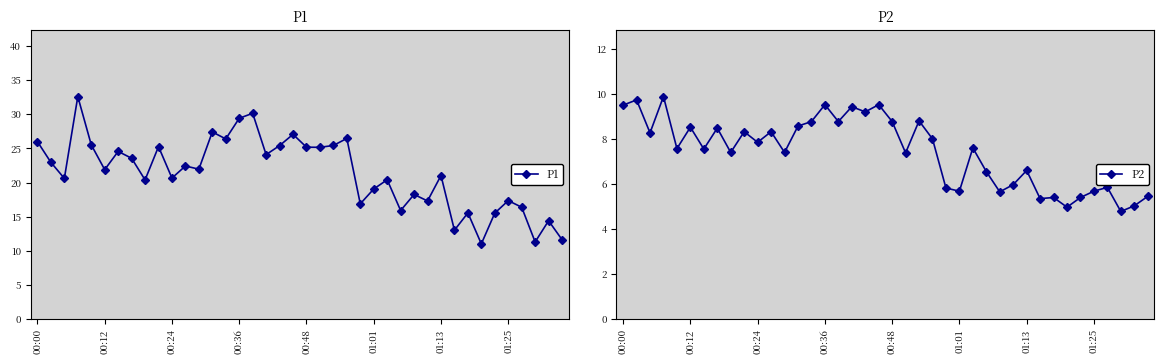

At which label is P2 closest to 7?

21